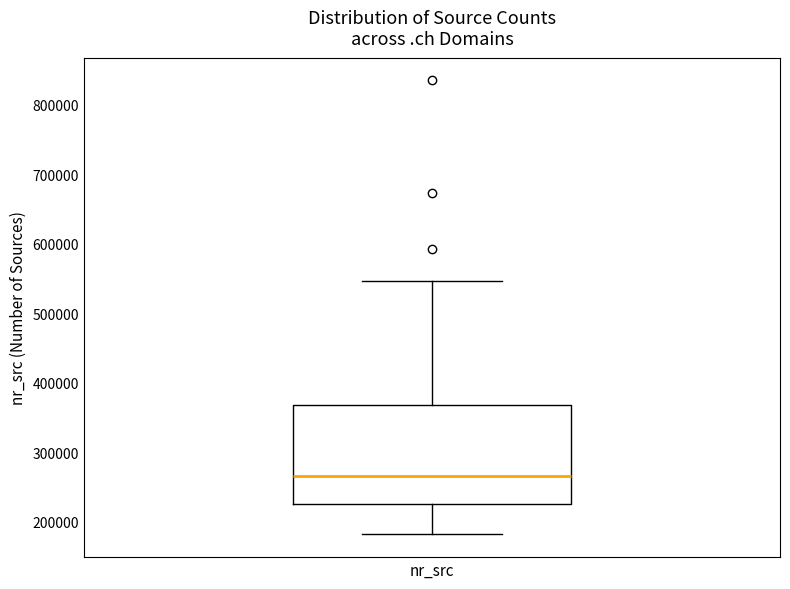

Where is the upper edge of the box for nr_src on the y-axis? The values are not printed on the chart, so give them approximately, as read against the axis.

370000